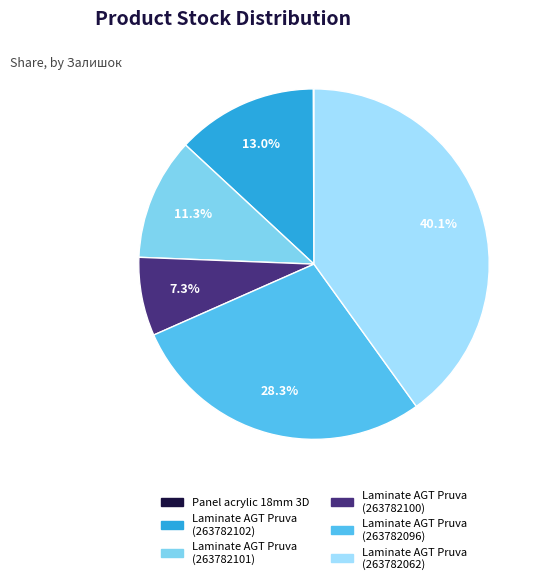

Does Laminate AGT Pruva (263782102) represent more than half of the total?

No